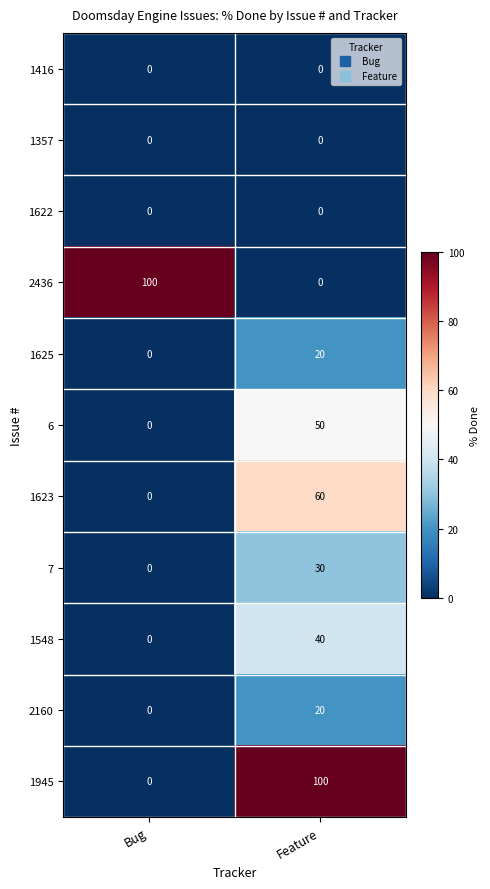

The value of 1945 at Bug is 0. True or false?

True